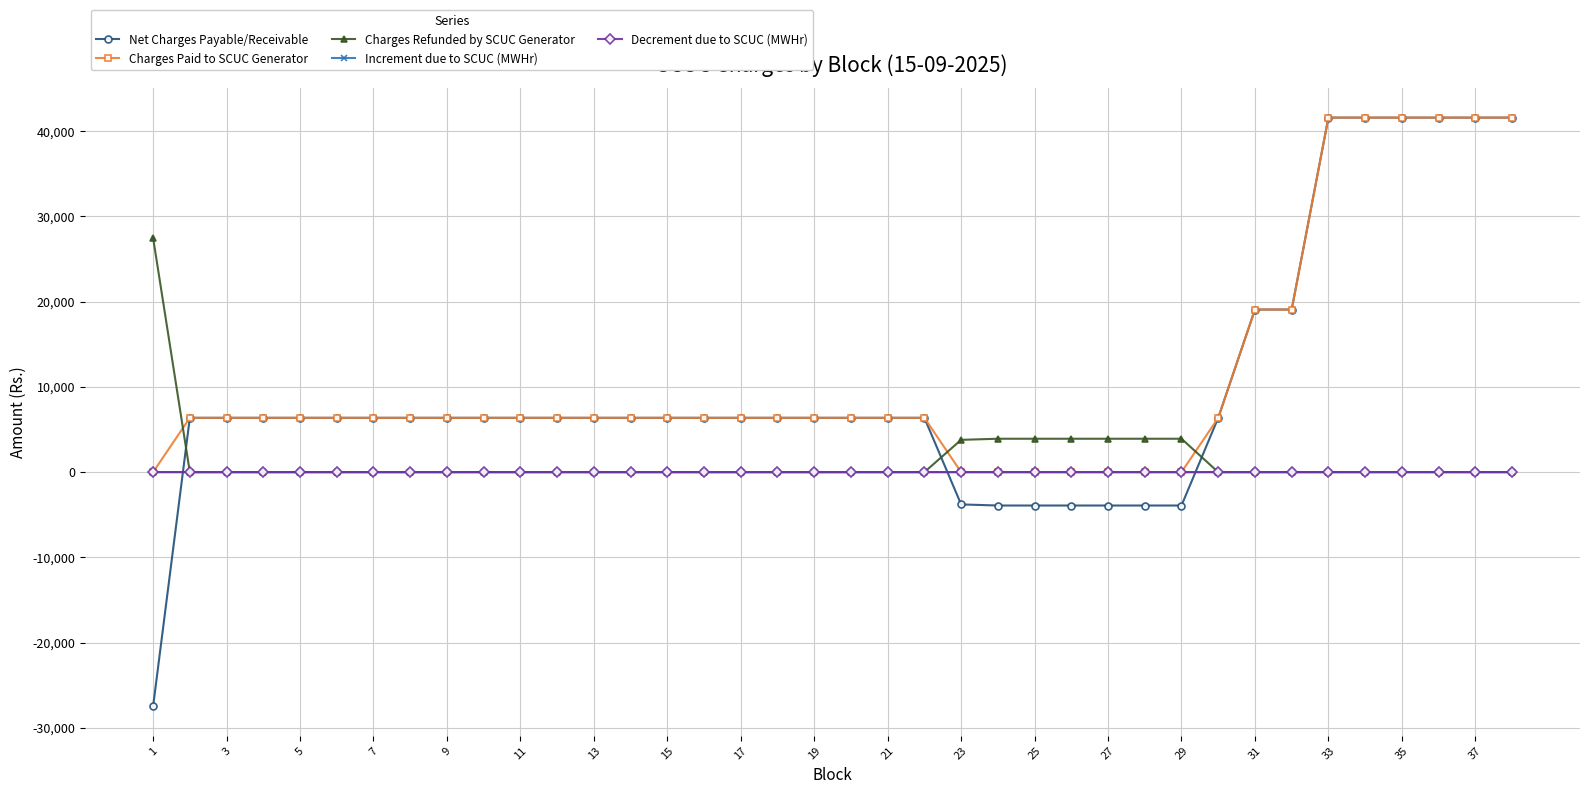

What is the value of the Charges Paid to SCUC Generator point at the 5th from the left?

6369.2